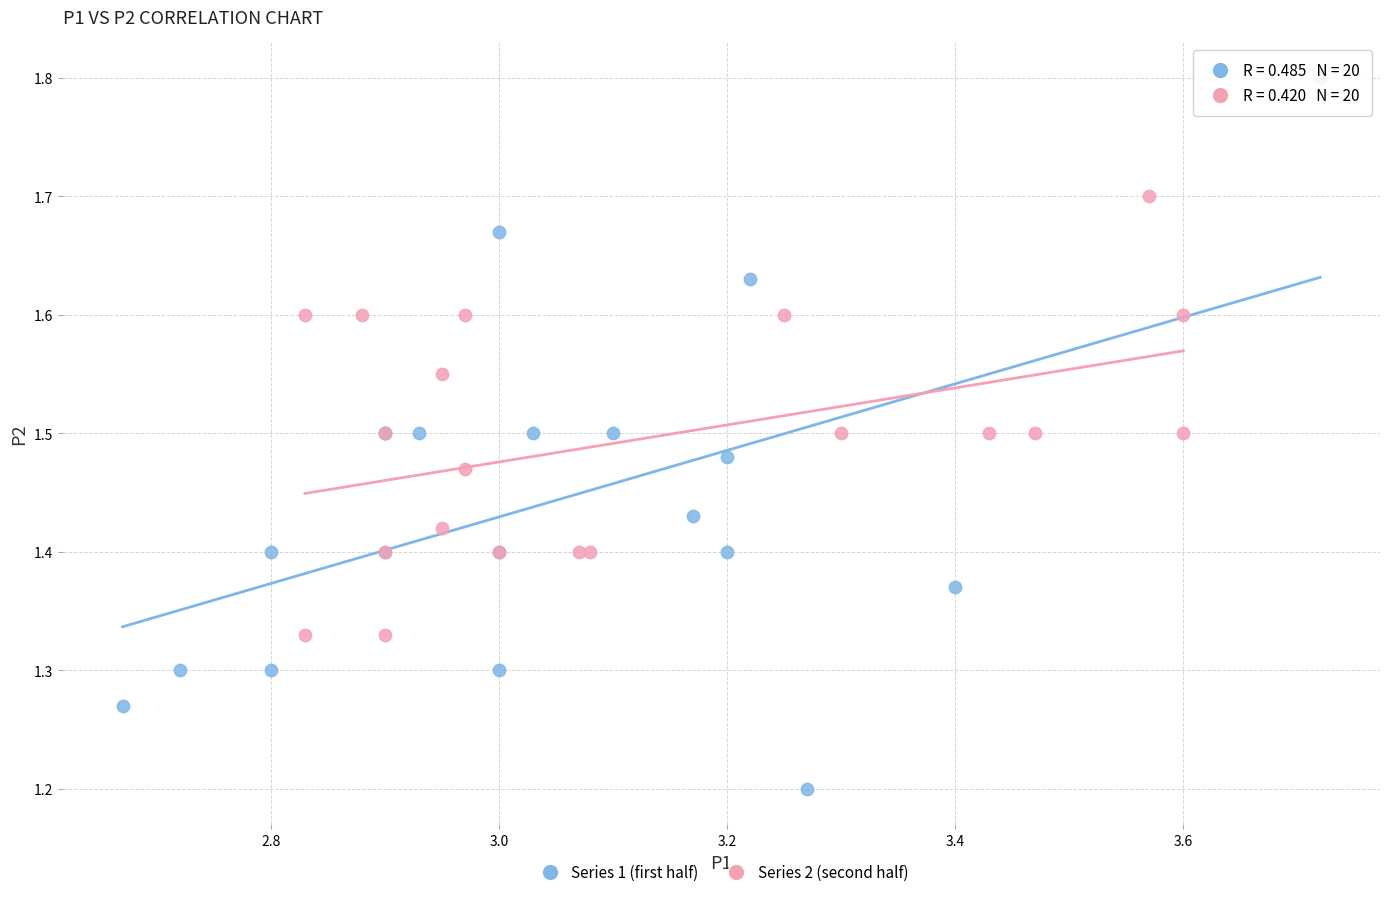

Which series has the widest spread of Y values?

Series 1 (first half)